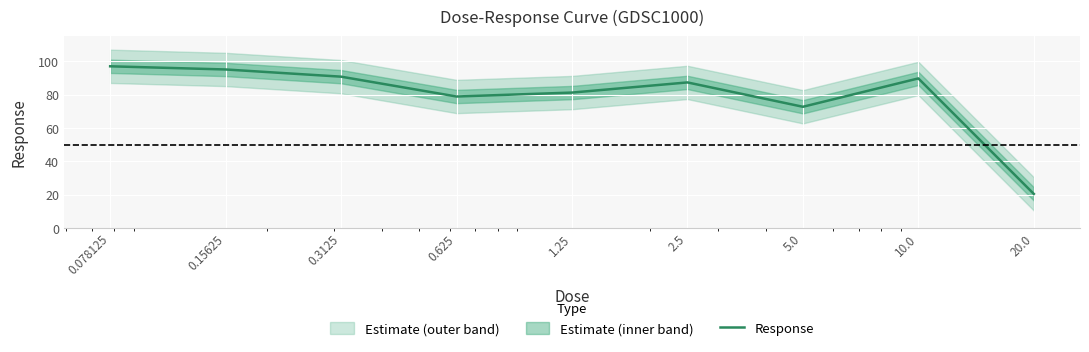

What is the label of the 8th point from the left?

10.0